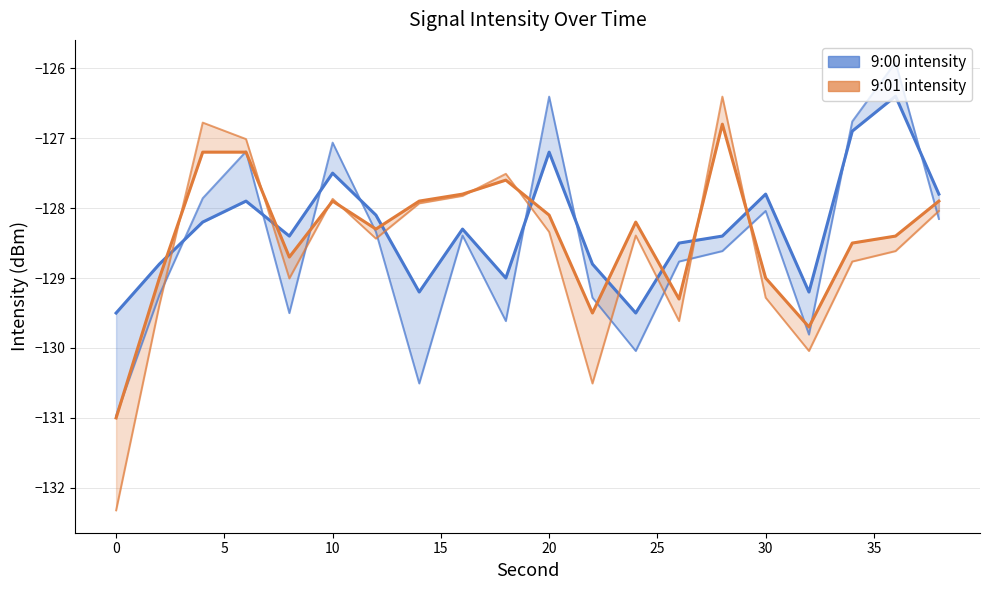

True or false: 9:00 intensity has a value of -214.6 at 13.

False